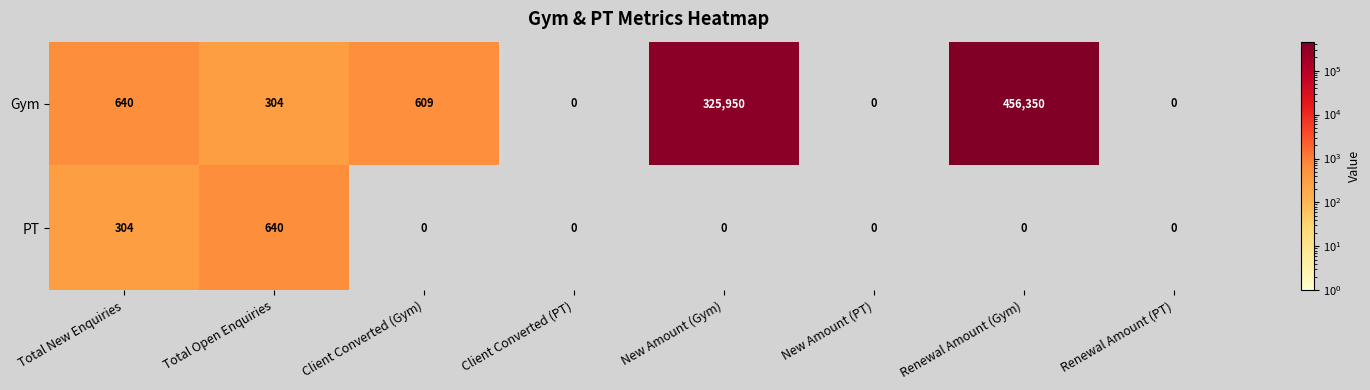

Which label corresponds to the largest value in the chart?

Renewal Amount (Gym)